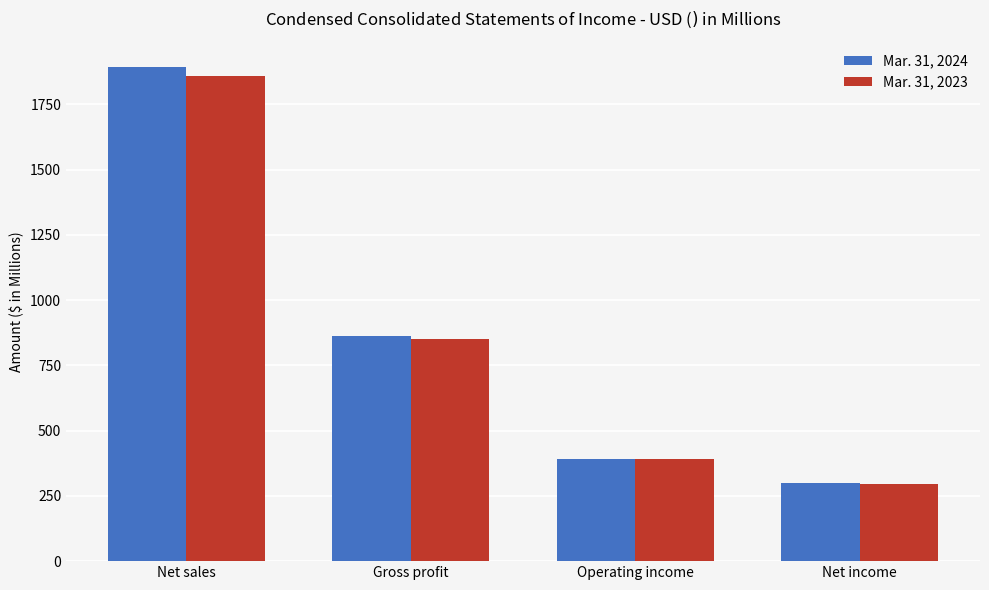

Is the value of Mar. 31, 2023 at Gross profit greater than the value of Mar. 31, 2024 at Net income?

Yes